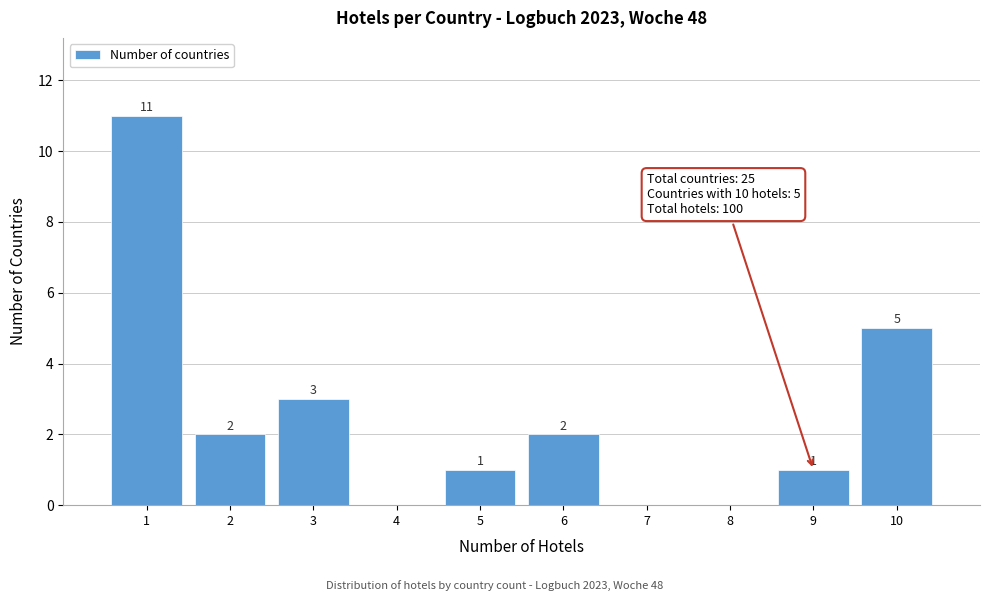

Over which range of the x-axis is the bar tallest?

0.5 to 1.5